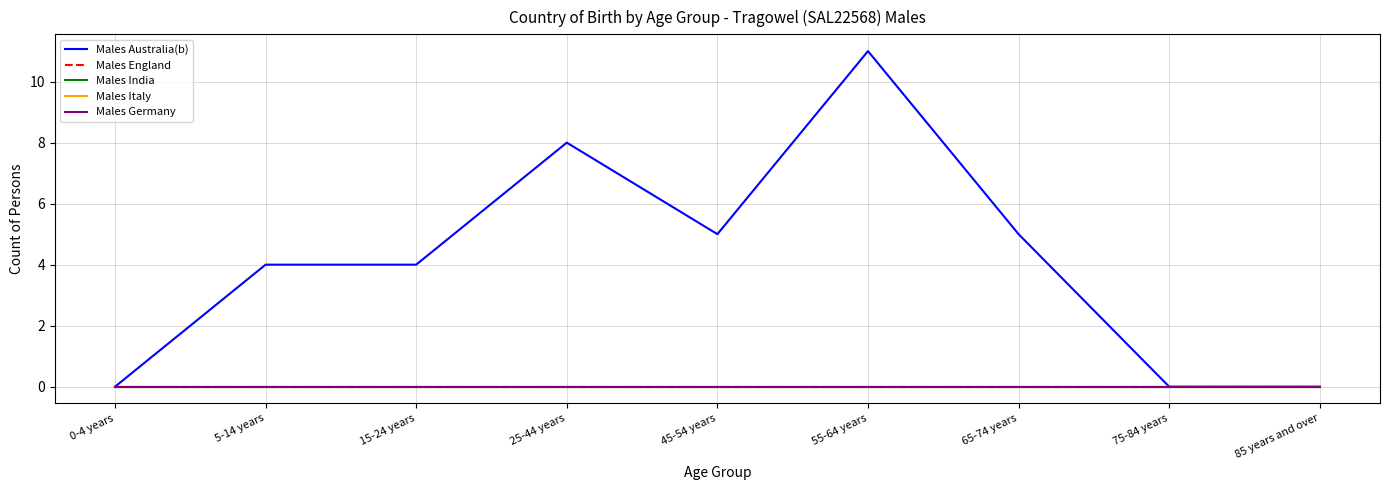

Which series has the largest range (max minus min)?

Males Australia(b)